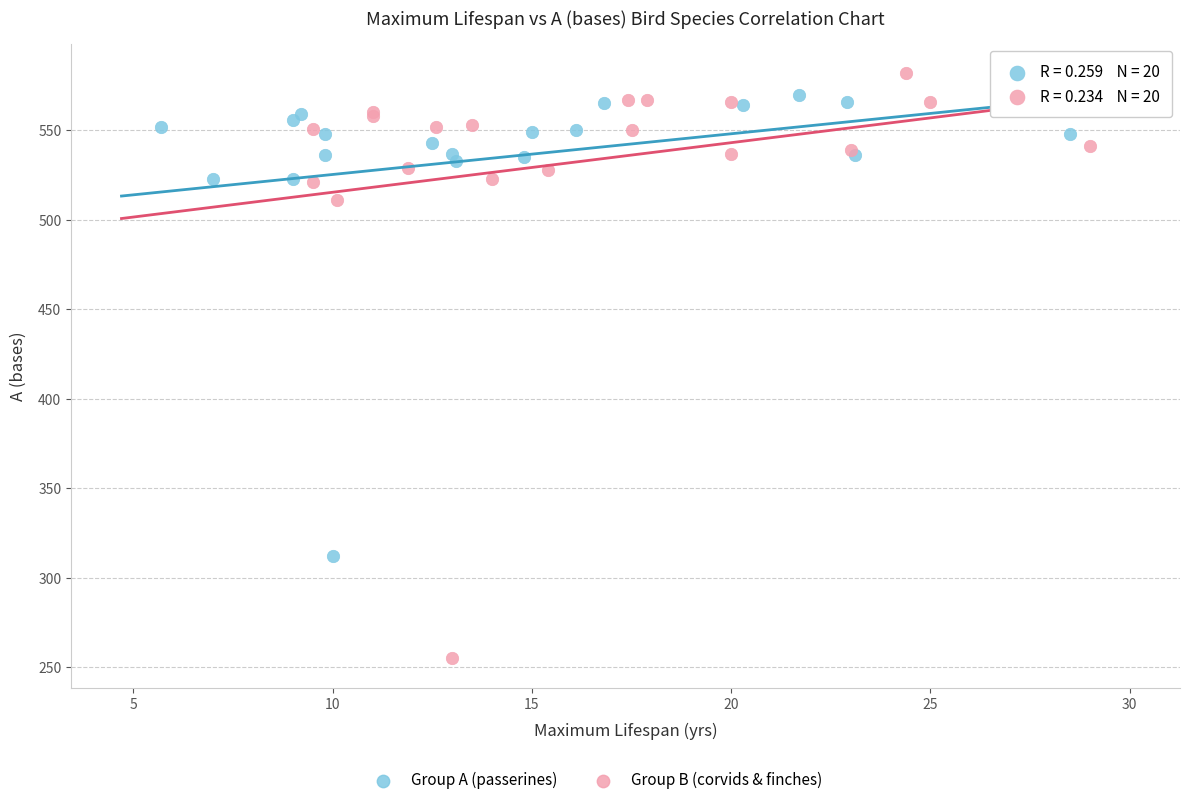

Which series has the widest spread of Y values?

Group B (corvids & finches)